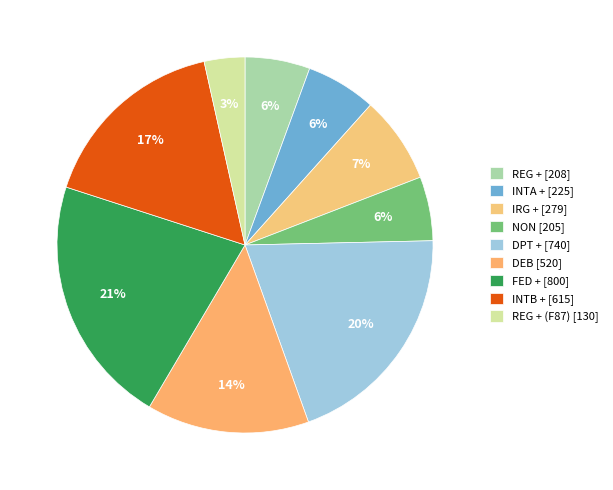

Count the number of slices in the pie.

9